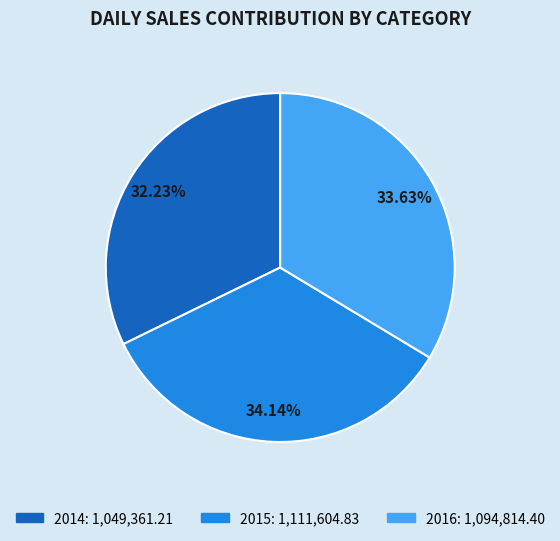

Is there any slice that represents more than half of the pie?

No